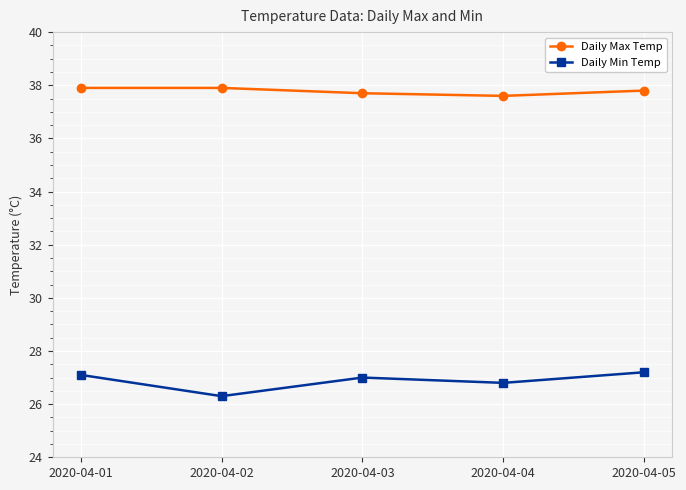

What is the total value across all series at 2020-04-04?

64.4